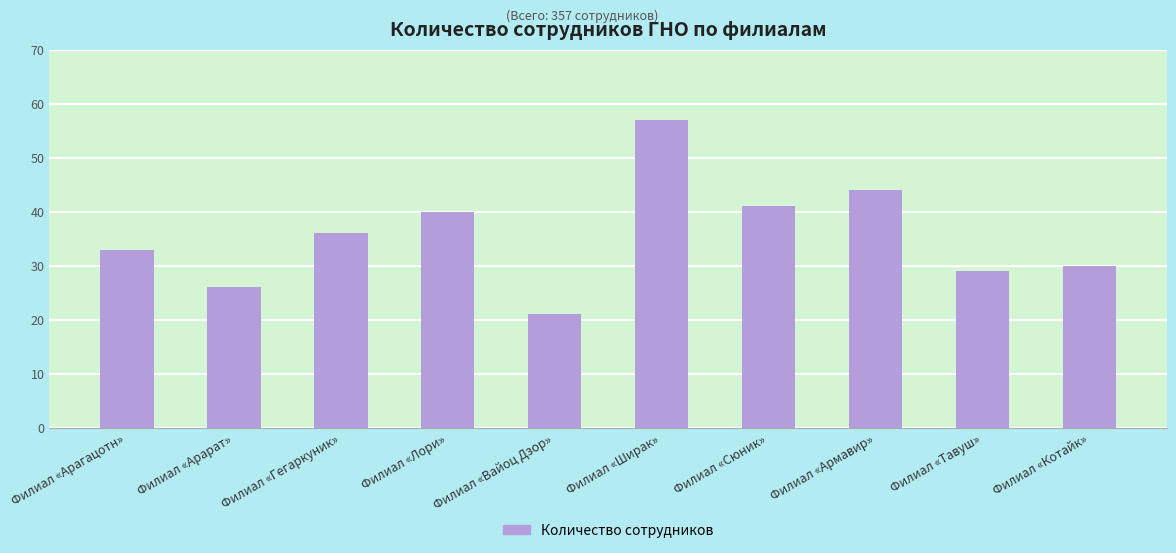

Rank the categories by value from lowest to highest.

Филиал «Вайоц Дзор», Филиал «Арарат», Филиал «Тавуш», Филиал «Котайк», Филиал «Арагацотн», Филиал «Гегаркуник», Филиал «Лори», Филиал «Сюник», Филиал «Армавир», Филиал «Ширак»